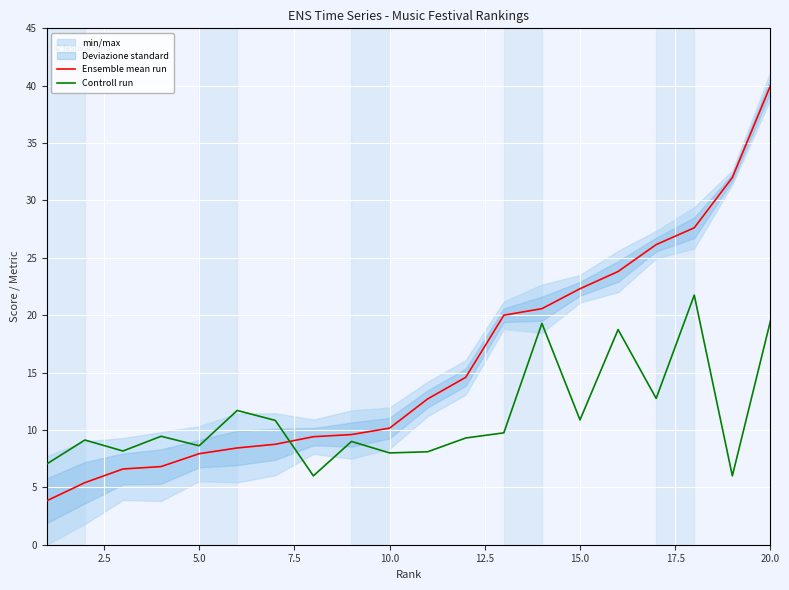

What is the highest value of the Ensemble mean run series?

40.0